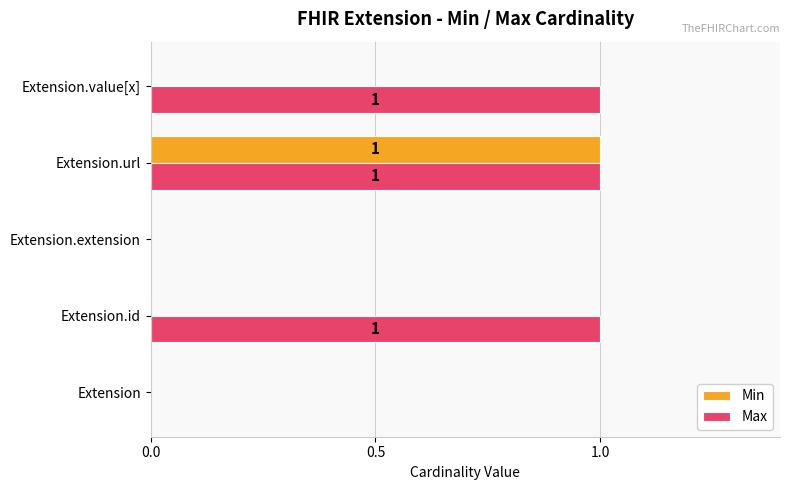

Which series changed the most between Extension.url and Extension.value[x]?

Min